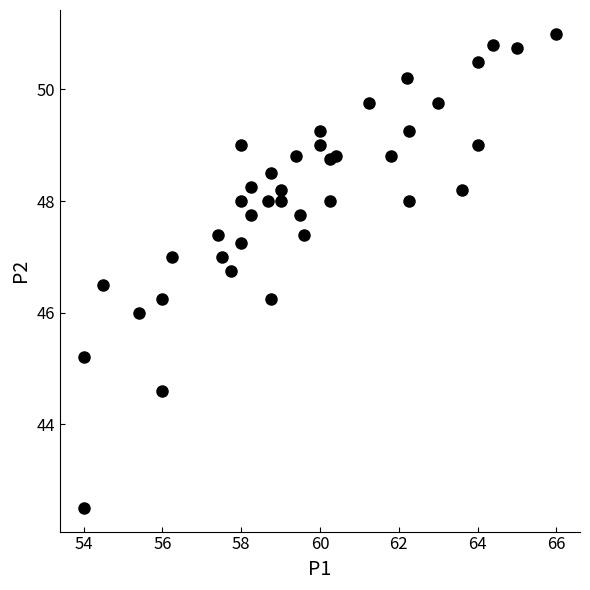

What is the range of X values (max minus min)?

12.0